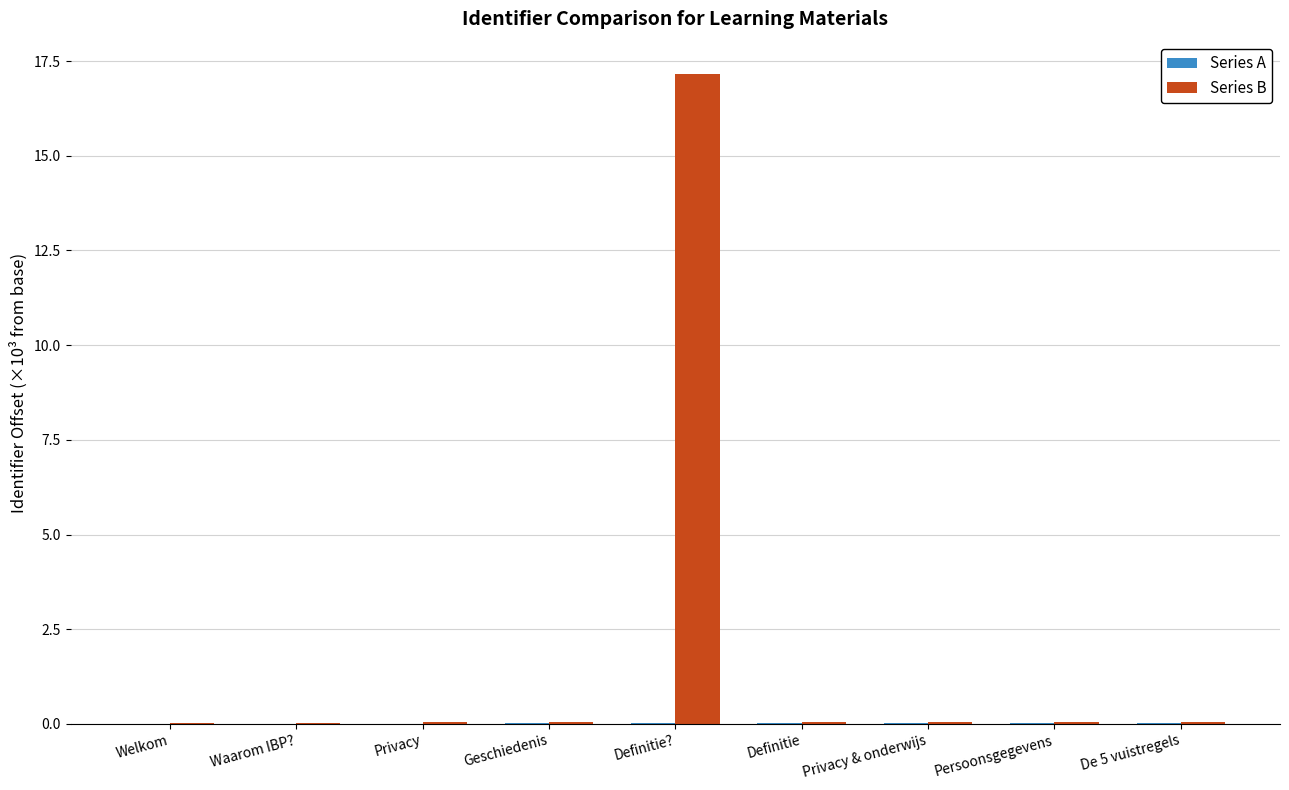

The value of Series B at Definitie? is 17.2. True or false?

True